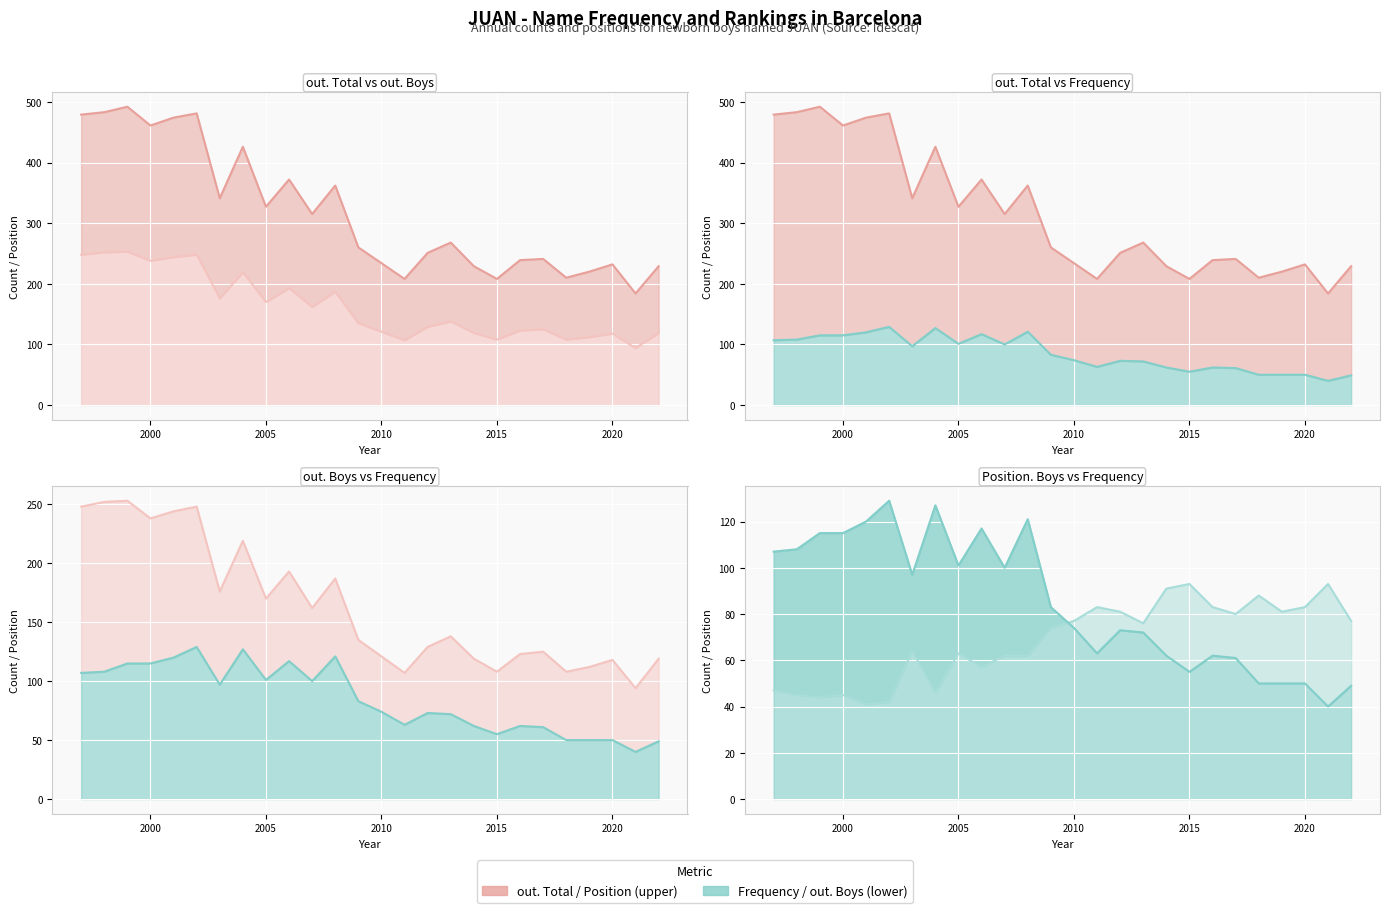

Rank the series at 2005 from highest to lowest value.

out. Total, out. Boys, Frequency, Position. Boys